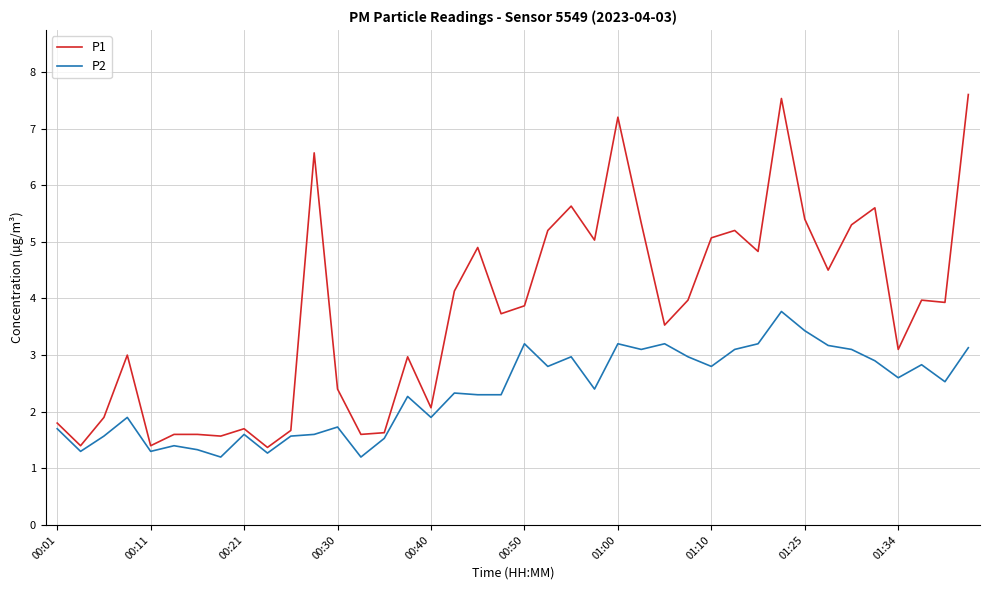

What is the minimum value shown in the chart?

1.2